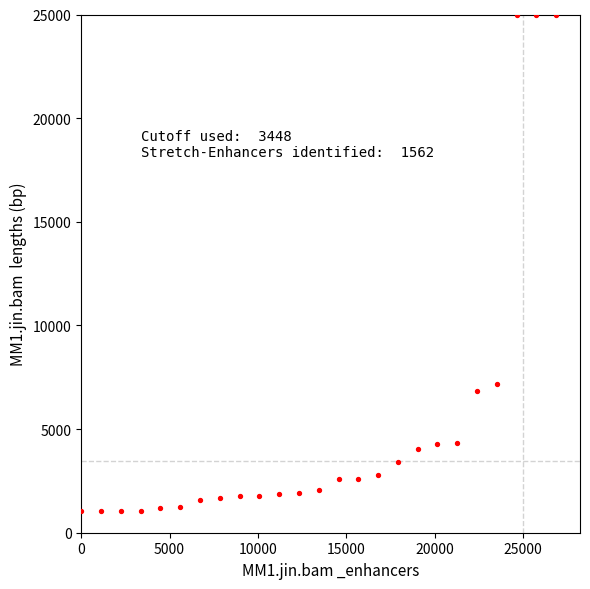

What is the range of X values (max minus min)?

26880.0